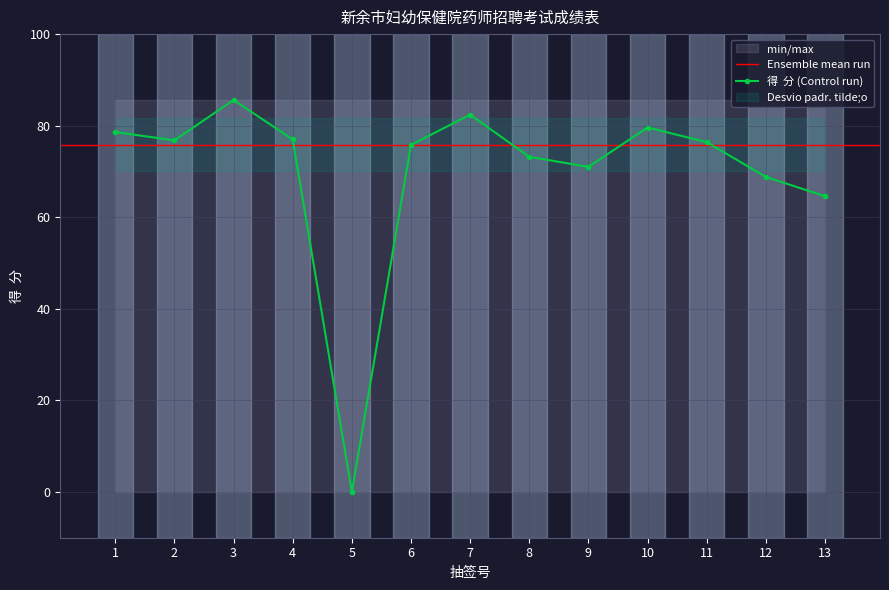

Reading left to right, transcribe all the data shown in this chart.

78.6	76.8	85.6	77.0	0.0	75.8	82.4	73.2	71.0	79.6	76.4	68.8	64.6